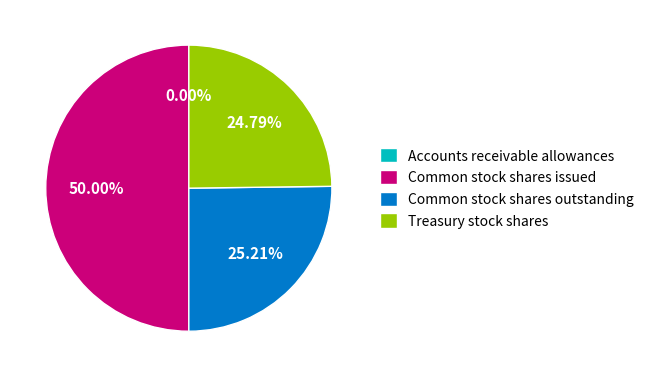

To the nearest percent, what is the average slice percentage?

25%